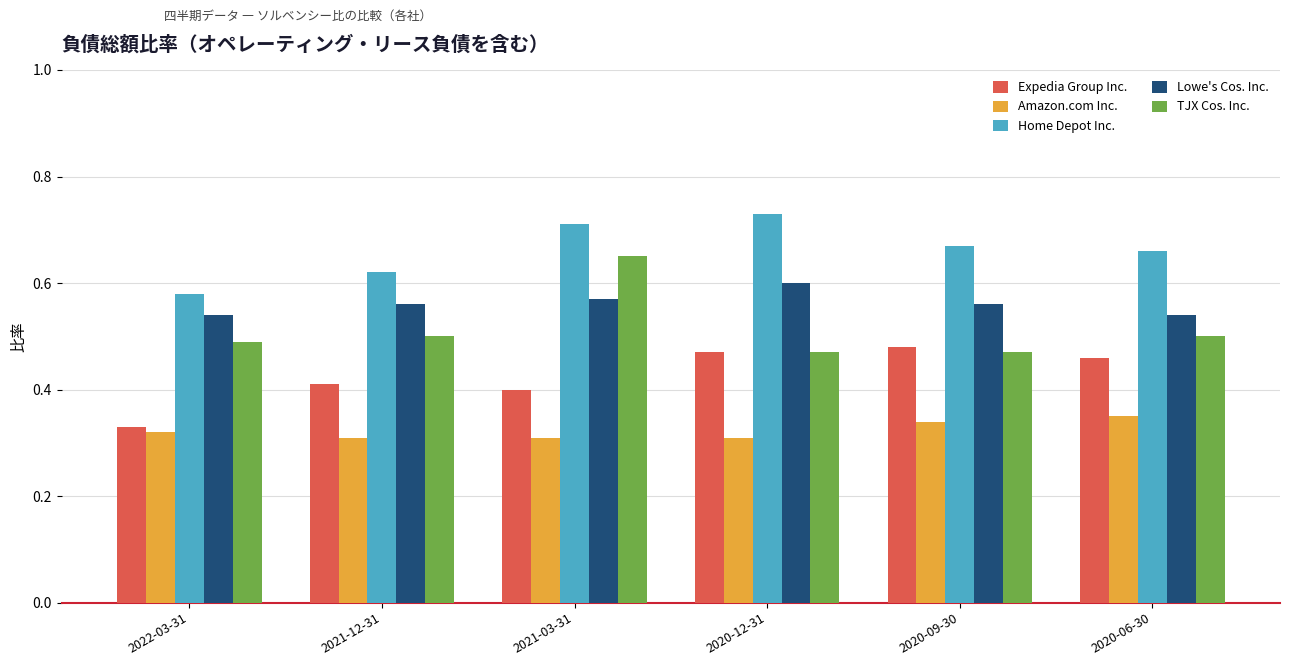

What are all the series names shown in the legend?

Expedia Group Inc., Amazon.com Inc., Home Depot Inc., Lowe's Cos. Inc., TJX Cos. Inc.